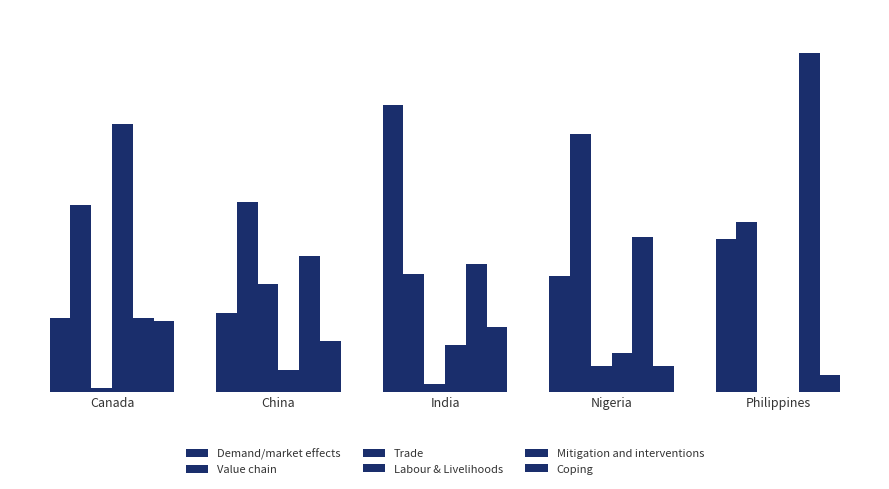

Are the bars grouped side by side (vs. stacked)?

Yes